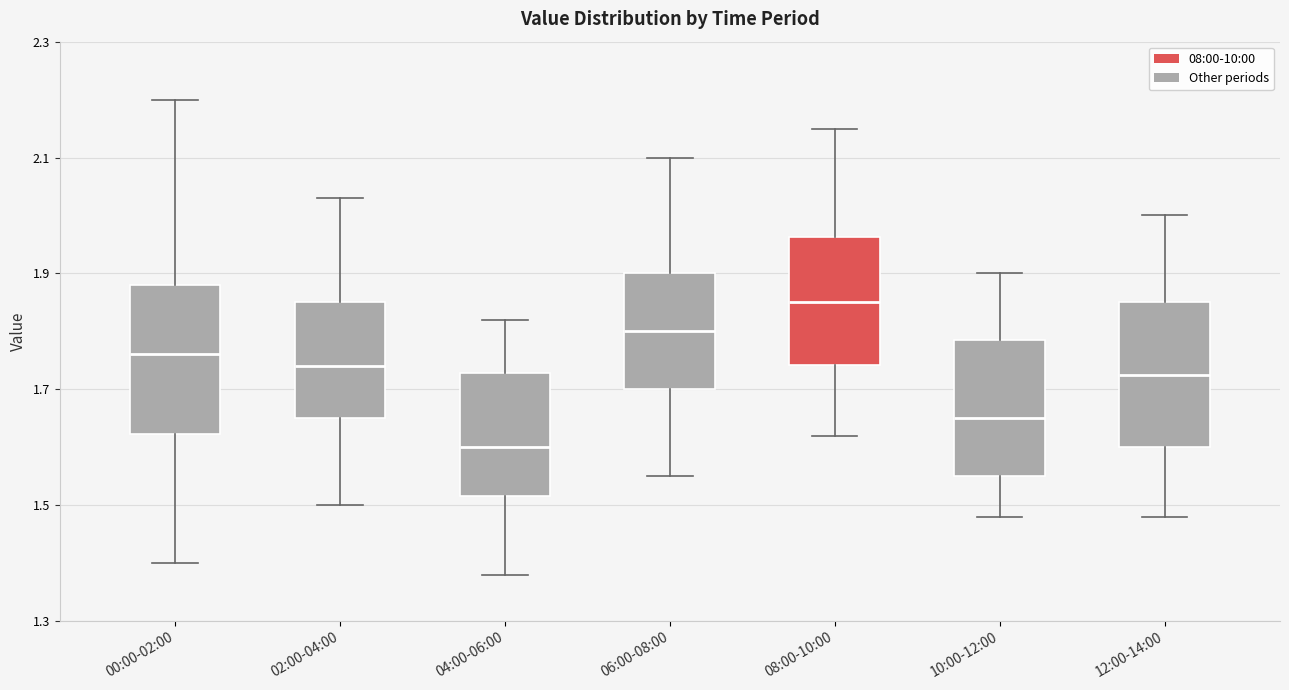

Reading left to right, read every box against the y-axis: the position of its median line, the range the box covers, and the ends of its whiskers. The values are not printed on the chart, so give them approximately, as read against the axis.

00:00-02:00: median 1.76, box 1.62 to 1.88, whiskers 1.40 to 2.20
02:00-04:00: median 1.74, box 1.66 to 1.86, whiskers 1.50 to 2.04
04:00-06:00: median 1.60, box 1.52 to 1.72, whiskers 1.38 to 1.82
06:00-08:00: median 1.80, box 1.70 to 1.90, whiskers 1.56 to 2.10
08:00-10:00: median 1.86, box 1.74 to 1.96, whiskers 1.62 to 2.16
10:00-12:00: median 1.66, box 1.56 to 1.78, whiskers 1.48 to 1.90
12:00-14:00: median 1.72, box 1.60 to 1.86, whiskers 1.48 to 2.00